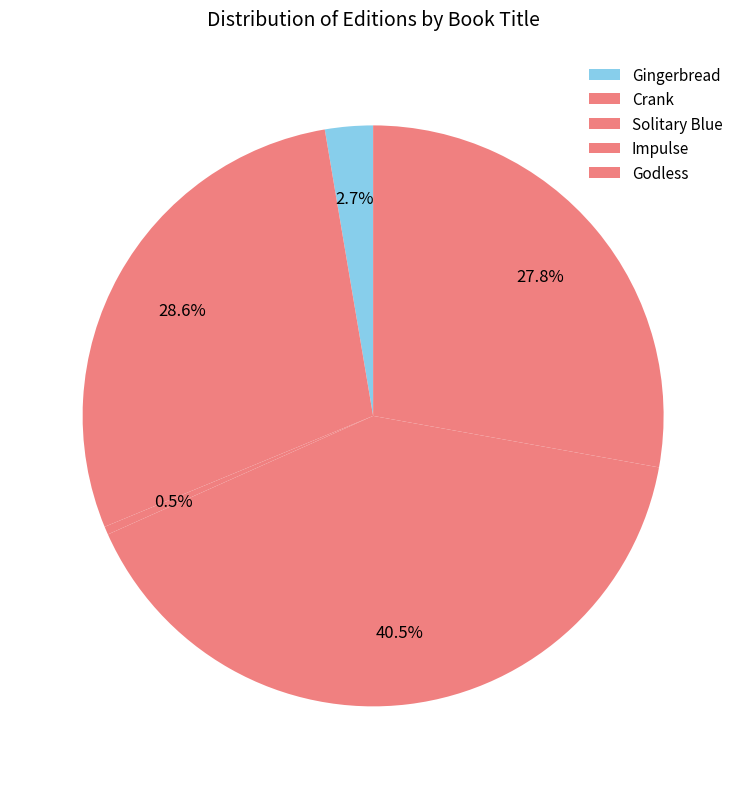

How many segments does this pie chart have?

5